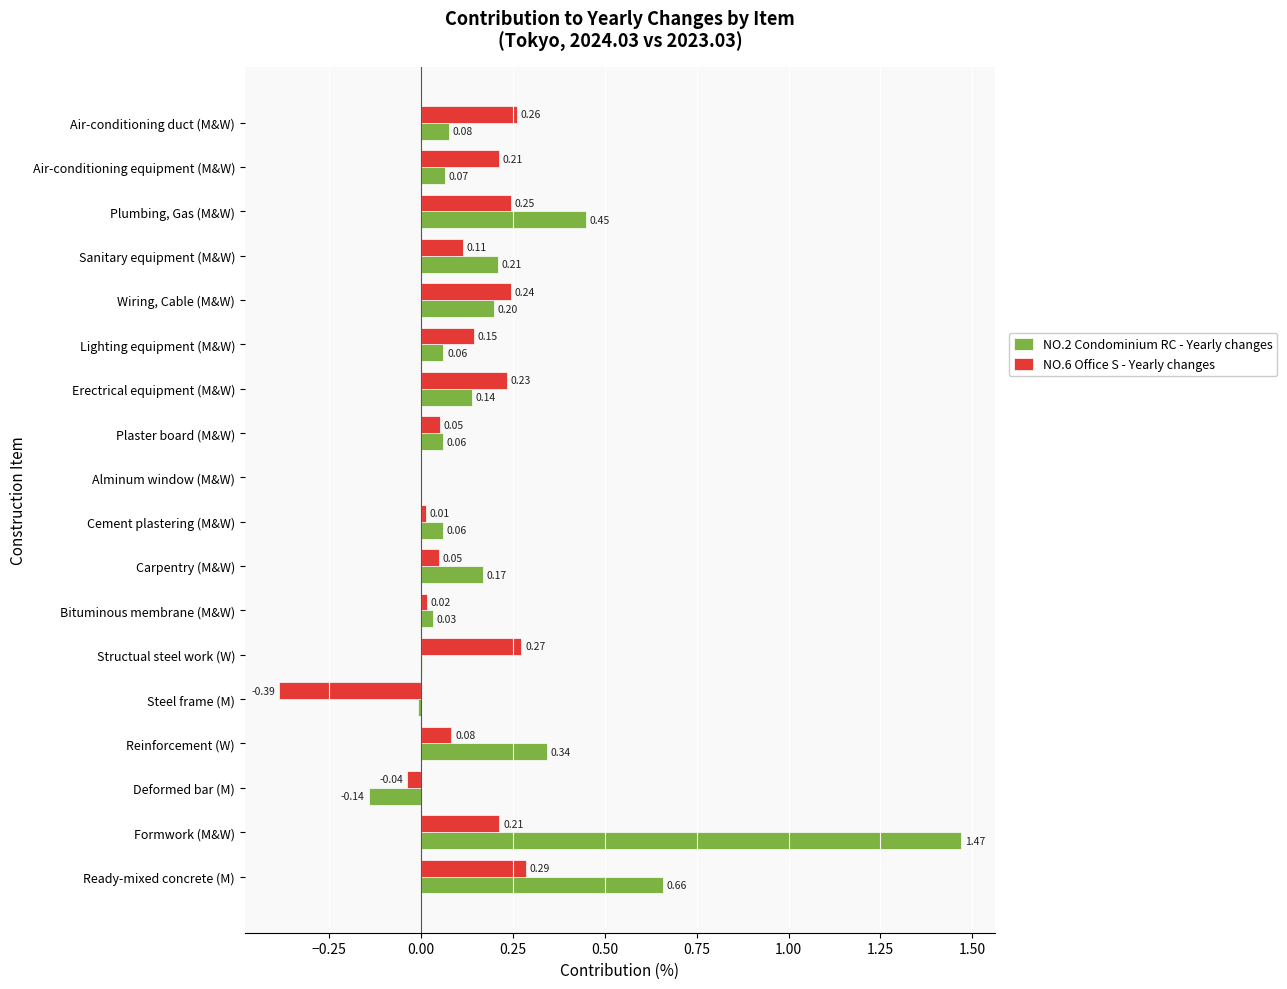

What is the sum of all NO.6 Office S - Yearly changes values?

2.0